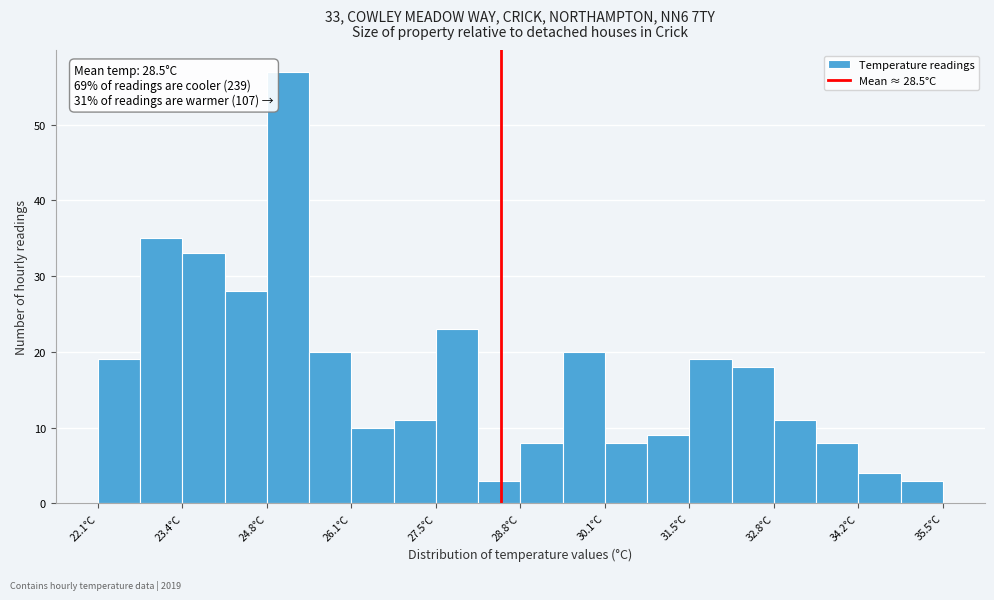

Around what value on the x-axis is the tallest bar? Give the approximate position of its centre, as read against the axis.

25.2